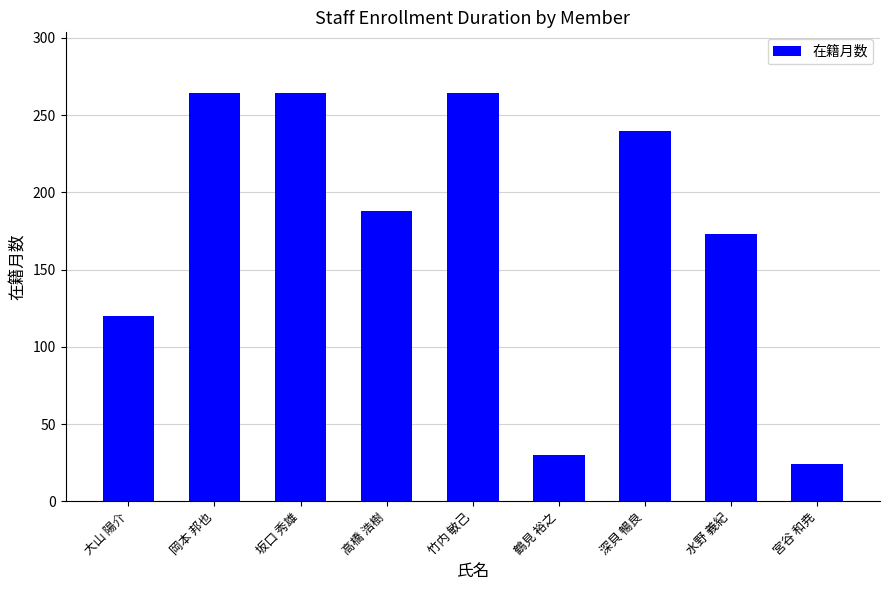

What is the maximum value shown in the chart?

264